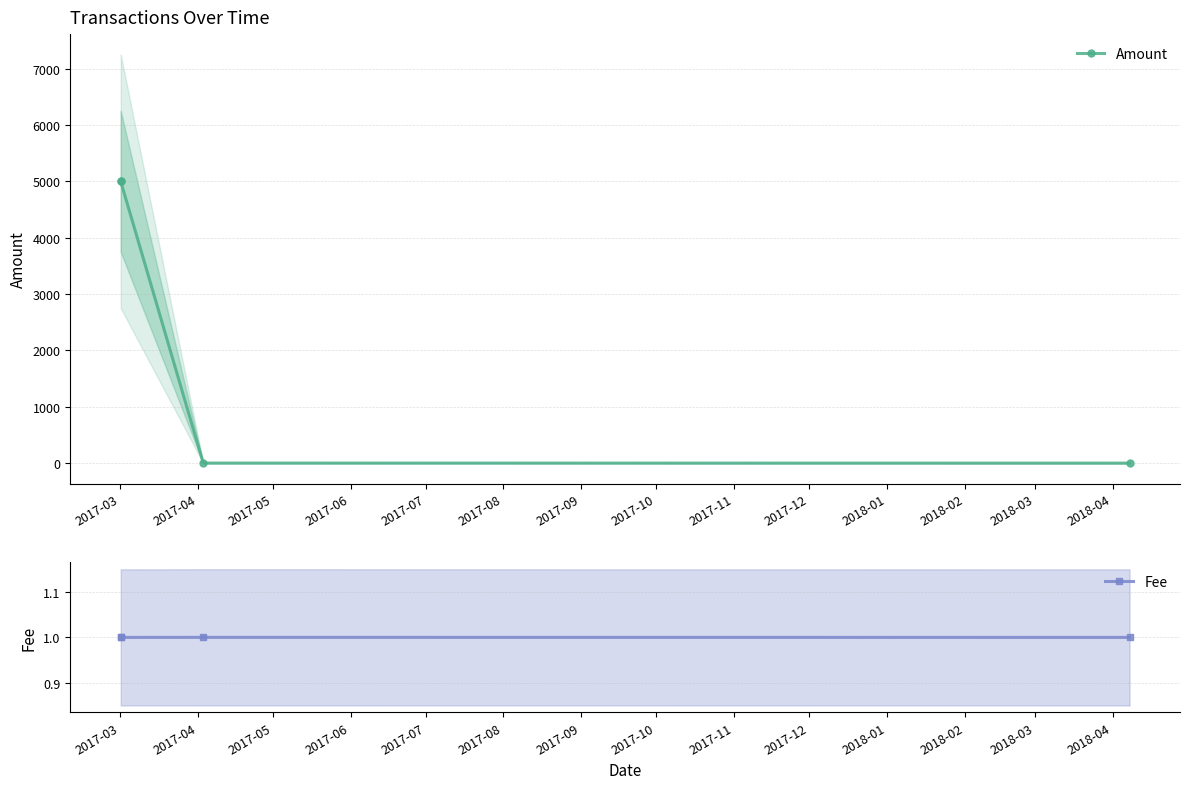

What is the value of the Fee point at the 1st from the left?

1.0